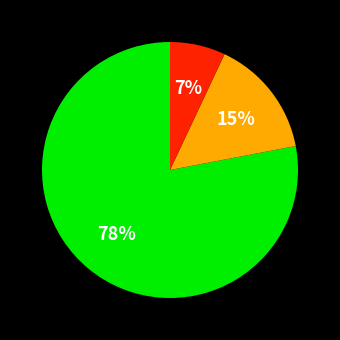

How many slices are in this pie chart?

3